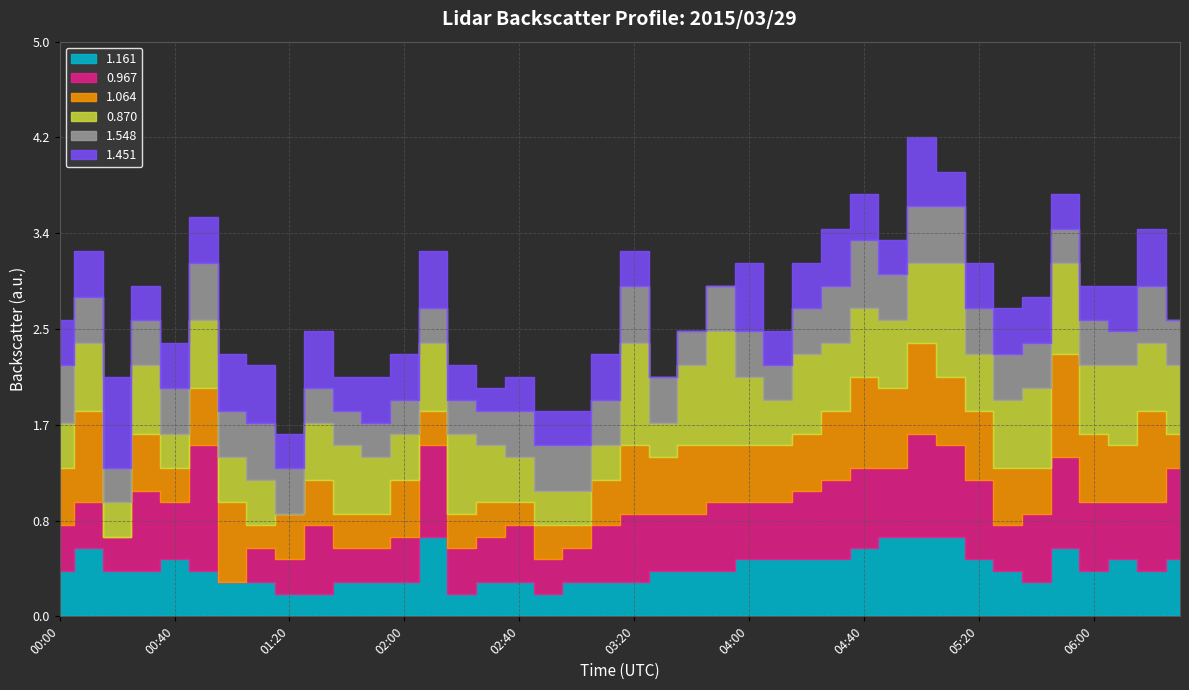

What is the label of the 6th point from the right?

05:40